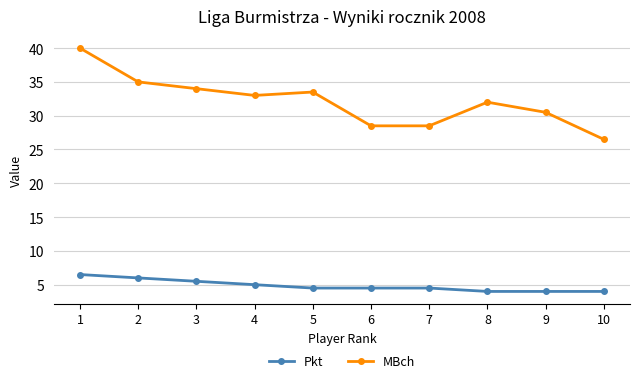

The value of Pkt at 10 is 6.1. True or false?

False